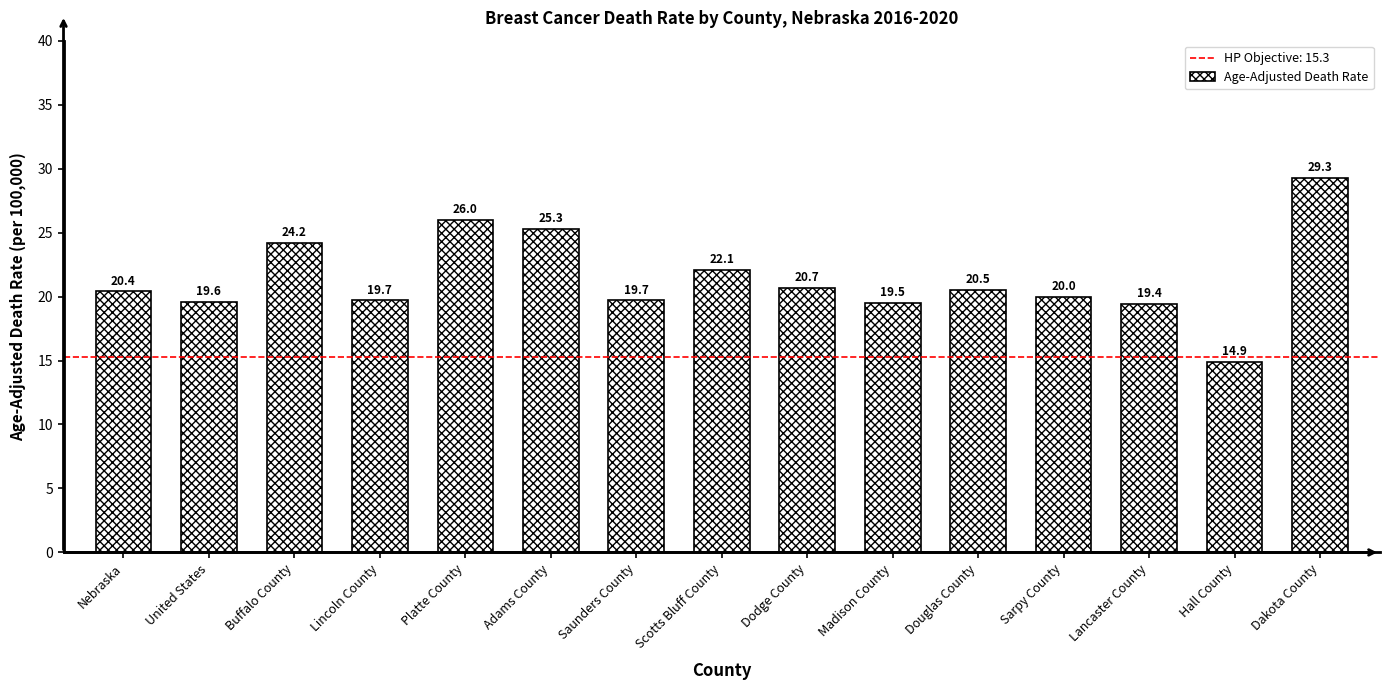

What is the ratio of the value at Platte County to the value at Sarpy County?

1.3